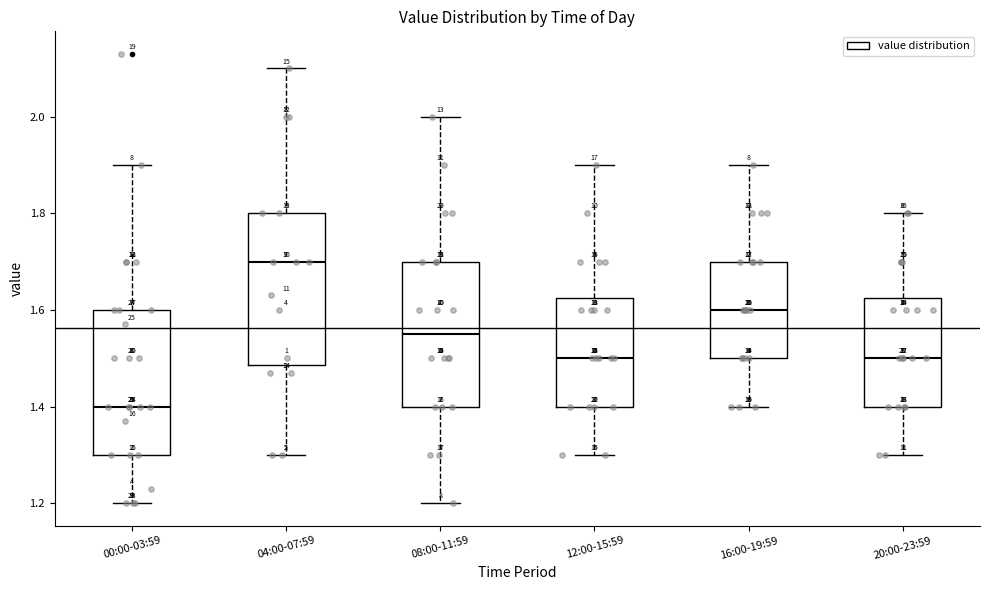

Which box's median line is the lowest?

00:00-03:59